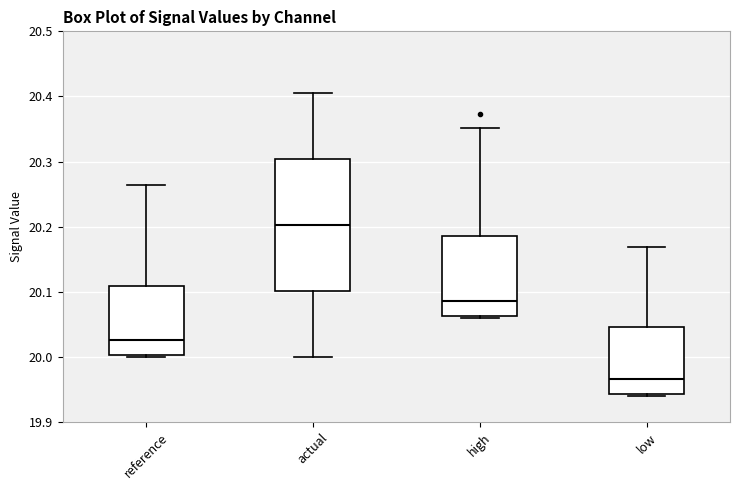

Where does the median line of the box for reference sit on the y-axis? The values are not printed on the chart, so give them approximately, as read against the axis.

20.03